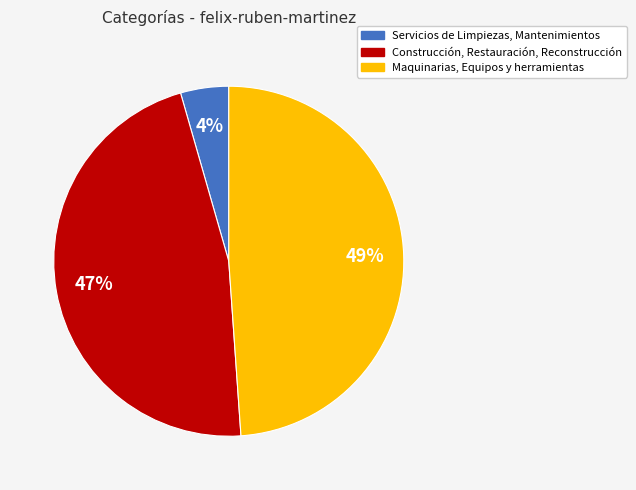

Which has a higher value, Maquinarias, Equipos y herramientas or Construcción, Restauración, Reconstrucción?

Maquinarias, Equipos y herramientas